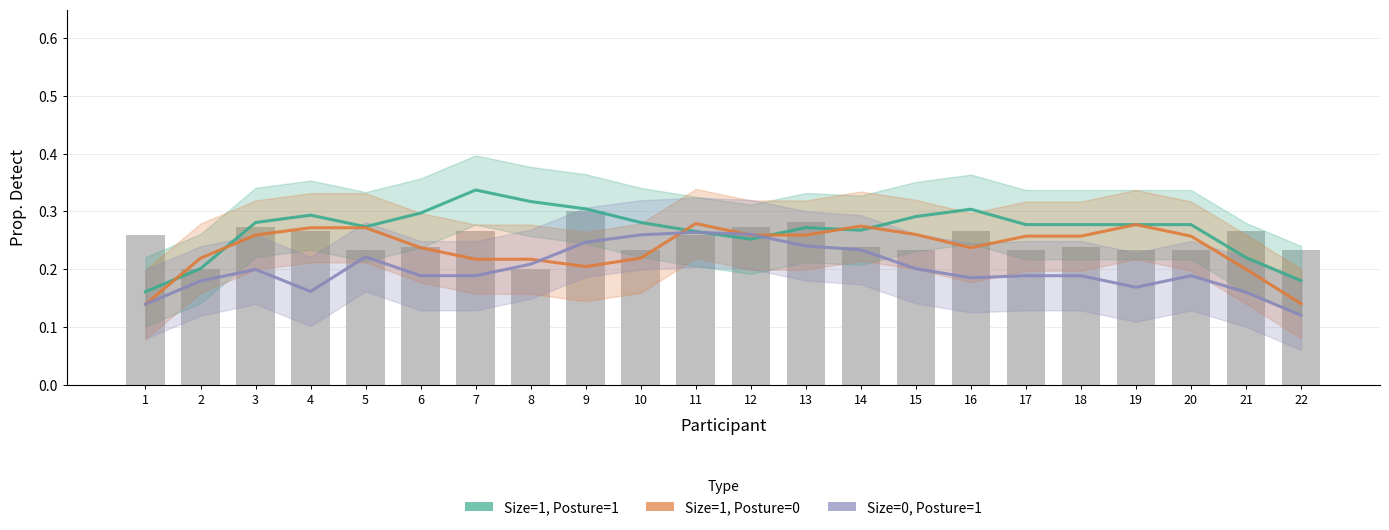

Reading left to right, transcribe all the data shown in this chart.

Size=1, Posture=1: 0.2	0.2	0.3	0.3	0.3	0.3	0.3	0.3	0.3	0.3	0.3	0.3	0.3	0.3	0.3	0.3	0.3	0.3	0.3	0.3	0.2	0.2
Size=1, Posture=0: 0.1	0.2	0.3	0.3	0.3	0.2	0.2	0.2	0.2	0.2	0.3	0.3	0.3	0.3	0.3	0.2	0.3	0.3	0.3	0.3	0.2	0.1
Size=0, Posture=1: 0.1	0.2	0.2	0.2	0.2	0.2	0.2	0.2	0.2	0.3	0.3	0.3	0.2	0.2	0.2	0.2	0.2	0.2	0.2	0.2	0.2	0.1